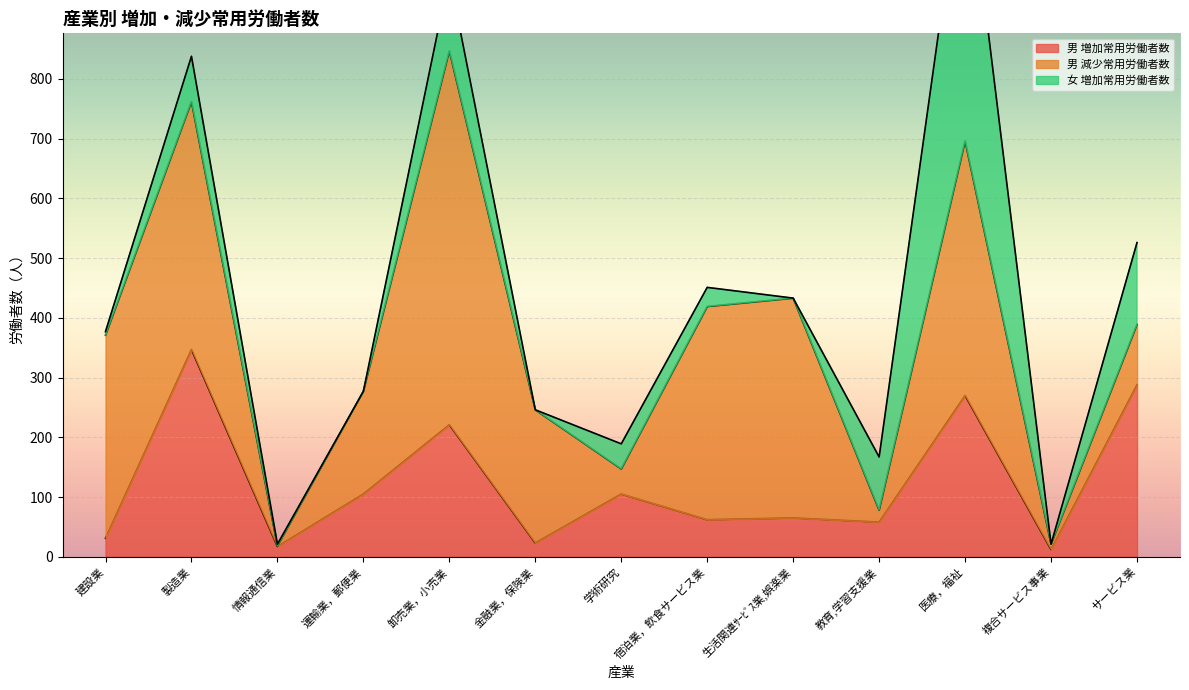

Which series has the largest range (max minus min)?

男 減少常用労働者数